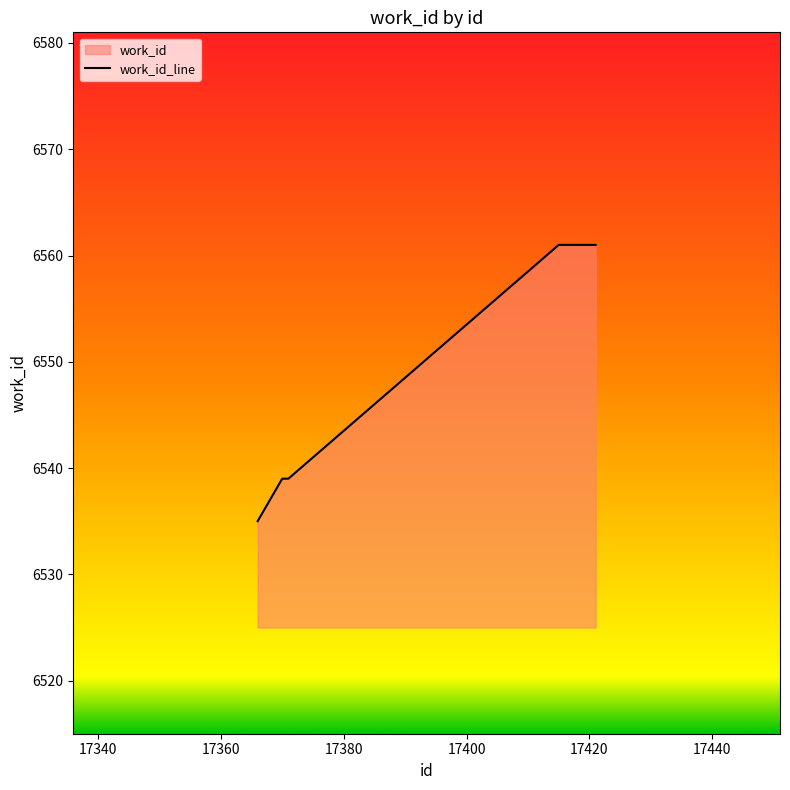

What is the difference between the maximum and minimum values?

26